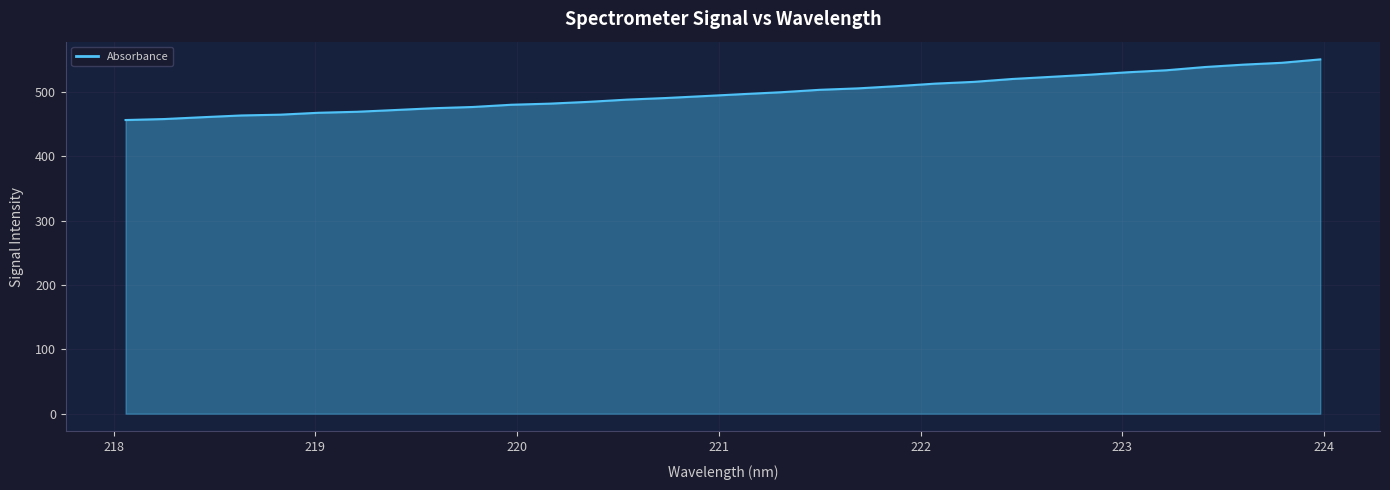

What is the difference between the maximum and minimum values?

94.2